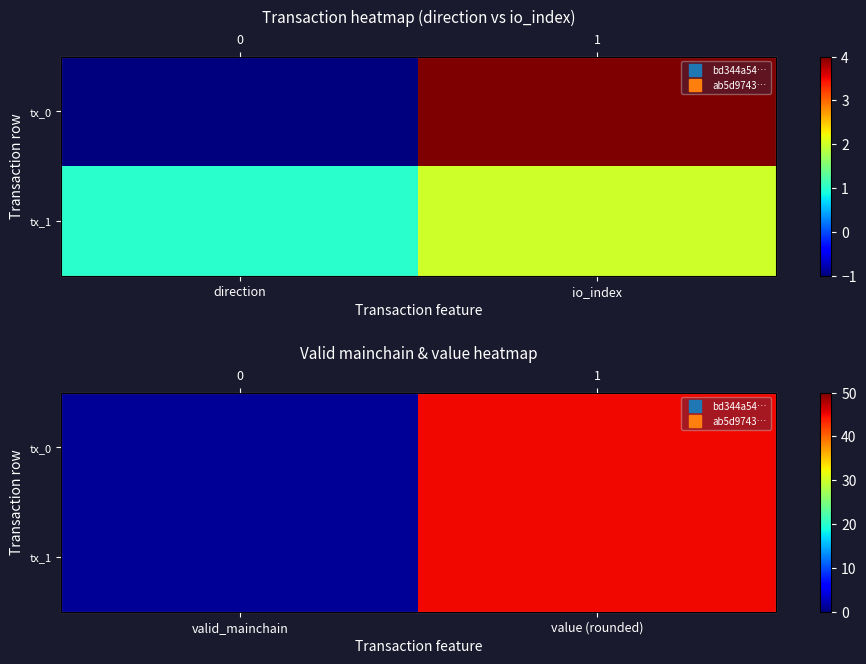

How many data points in tx_1 are less than 45?

1